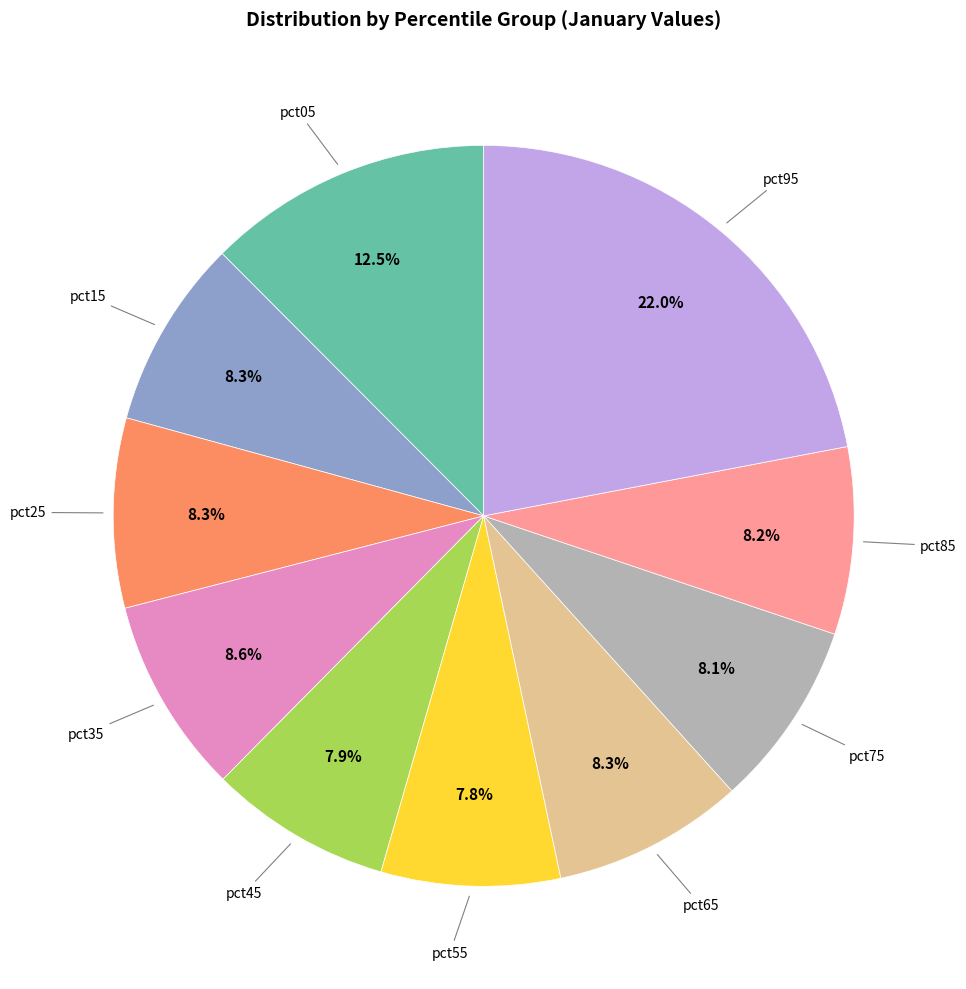

Does any single category account for the majority?

No